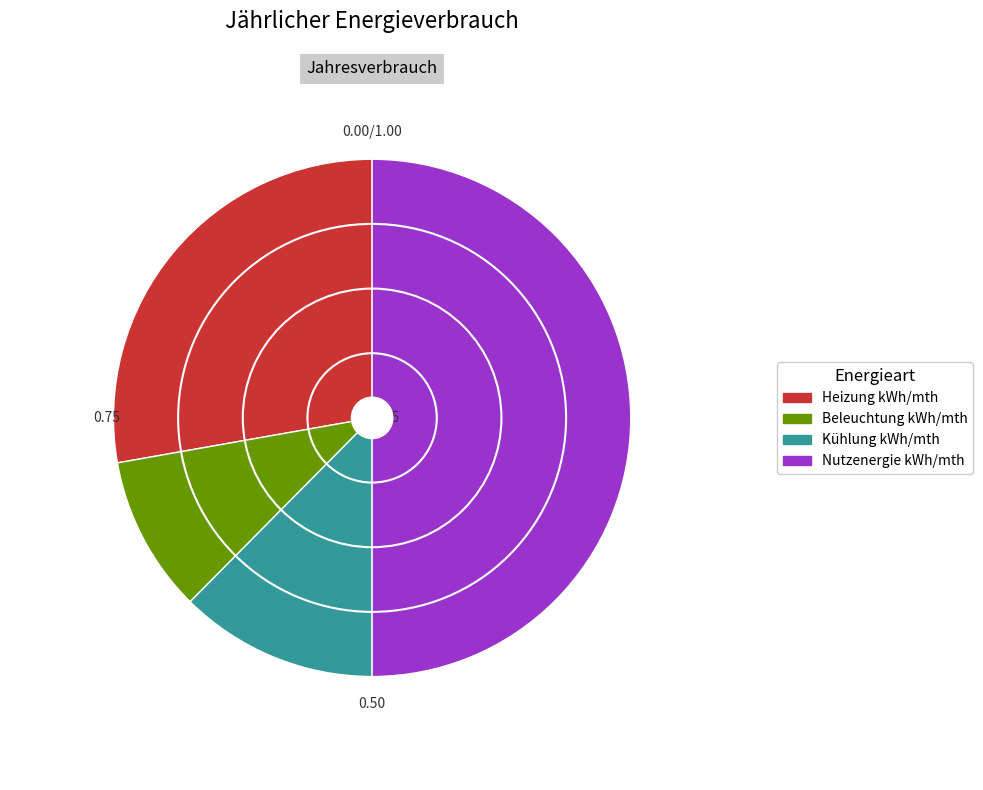

Which category has the biggest portion of the pie?

Nutzenergie kWh/mth